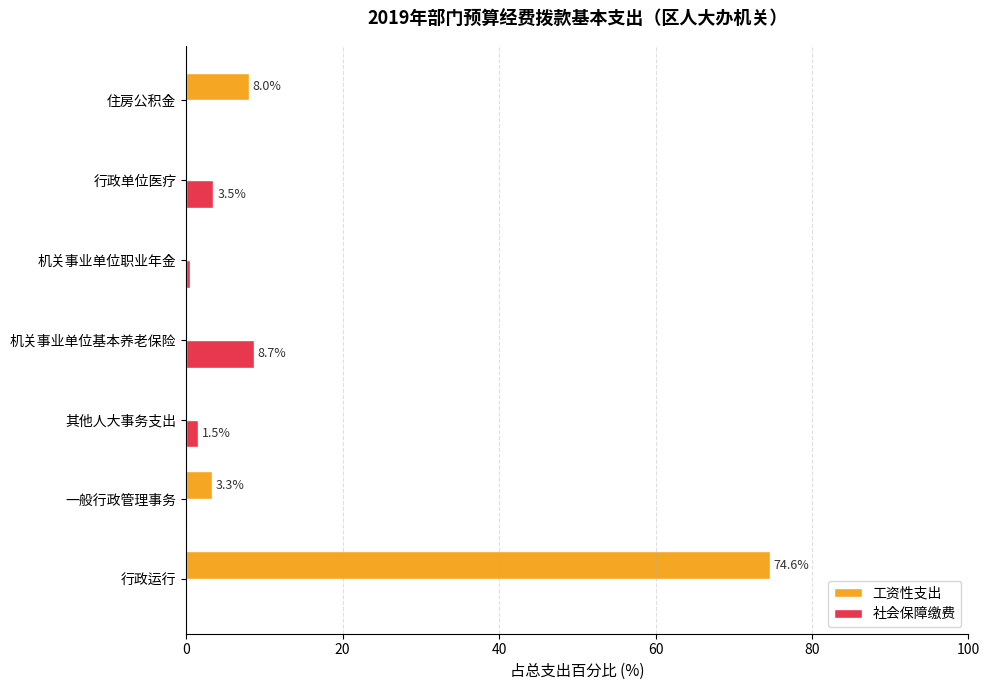

What are all the series names shown in the legend?

工资性支出, 社会保障缴费